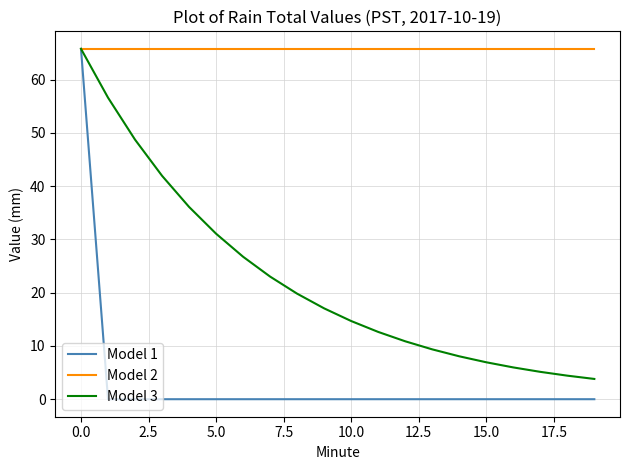

Does the chart have visible grid lines?

Yes